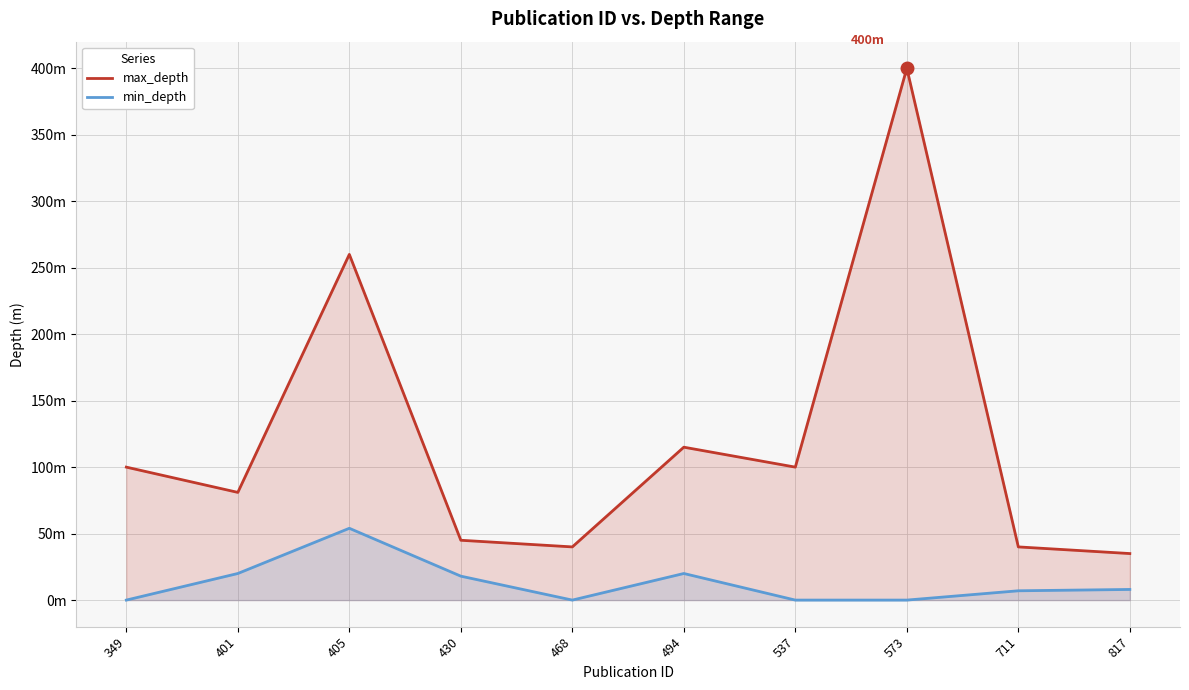

Does the chart have visible grid lines?

Yes